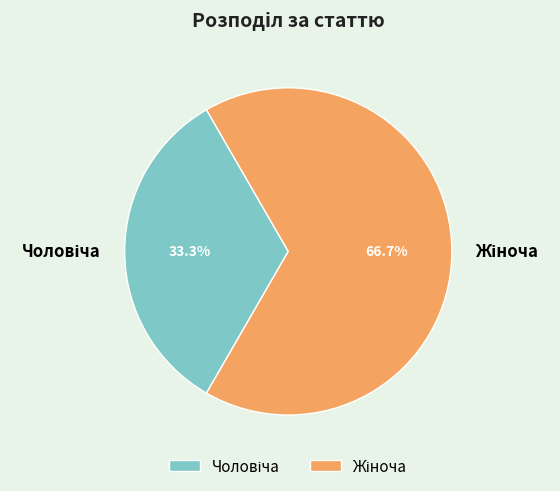

Does any single category account for the majority?

Yes